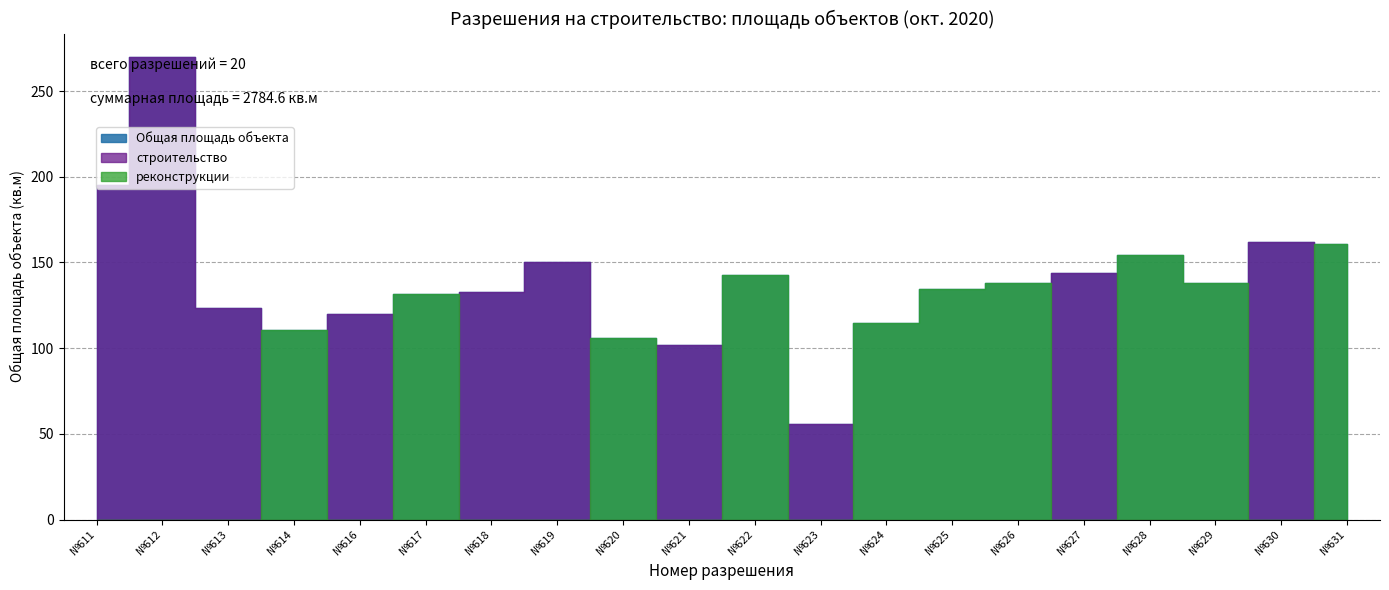

The реконструкции series shows 69.2 at 631. True or false?

False